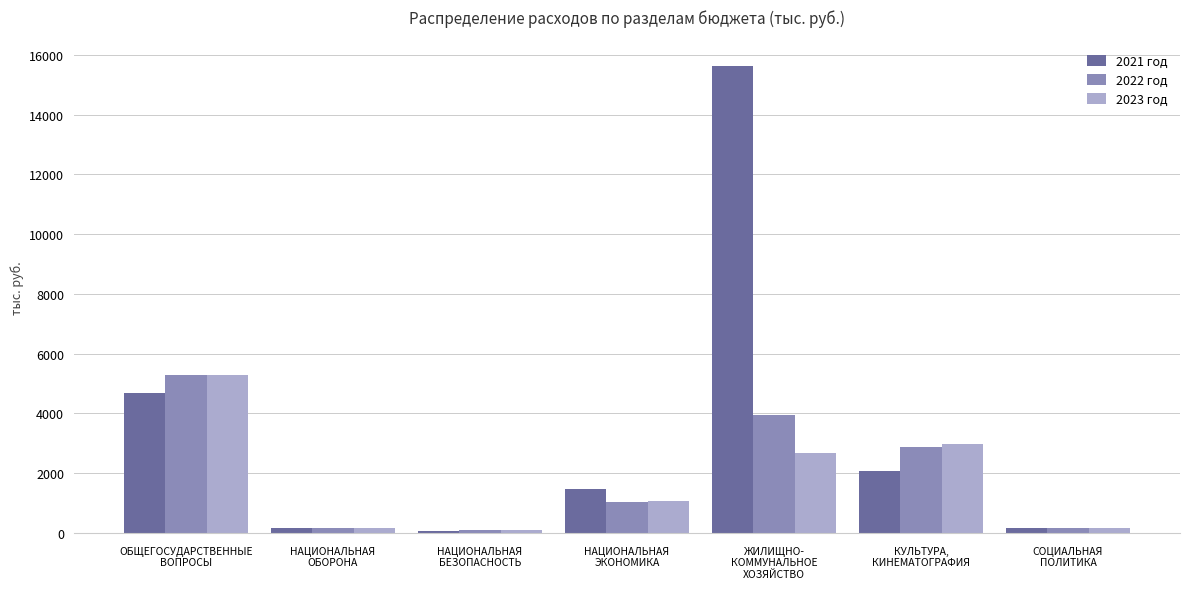

What is the average value of the 2023 год series?

1767.2